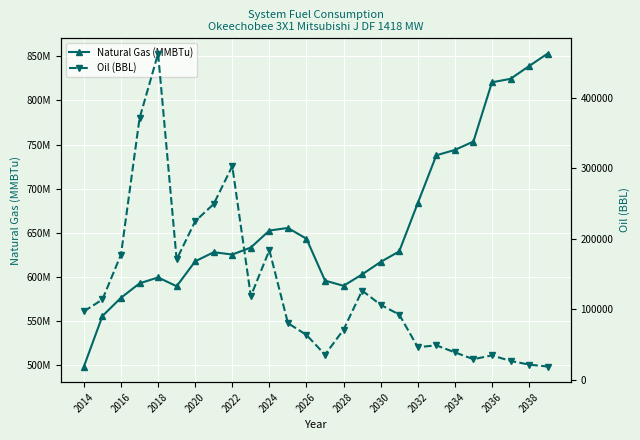

How many series are shown in this chart?

2